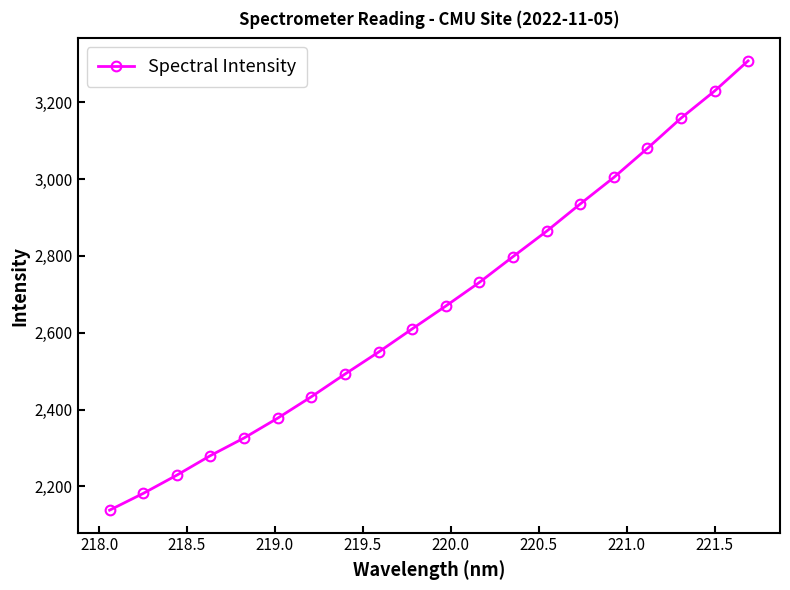

What is the average value?

2669.8